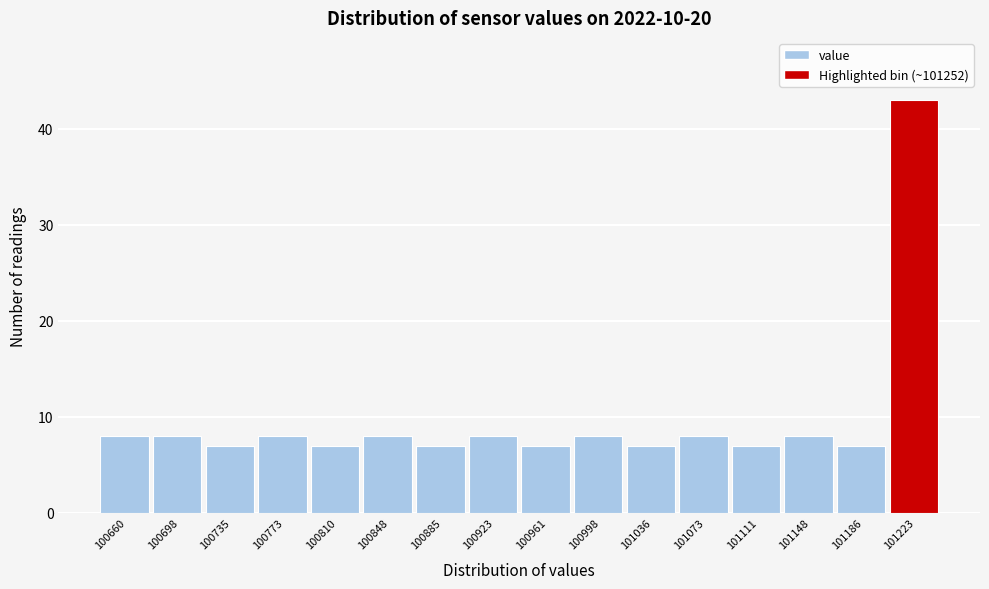

Reading right to left, what are all the values shown in this chart?

43	7	8	7	8	7	8	7	8	7	8	7	8	7	8	8